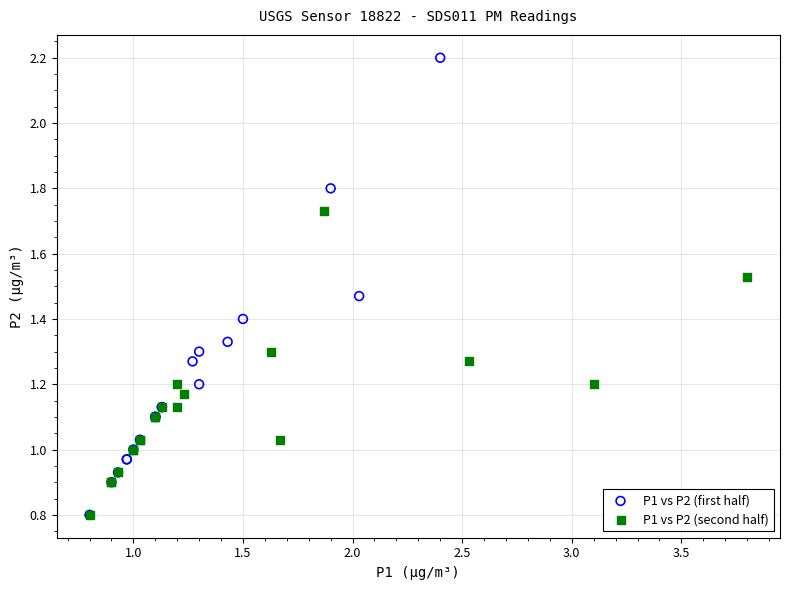

Which series reaches the maximum Y coordinate?

P1 vs P2 (first half)